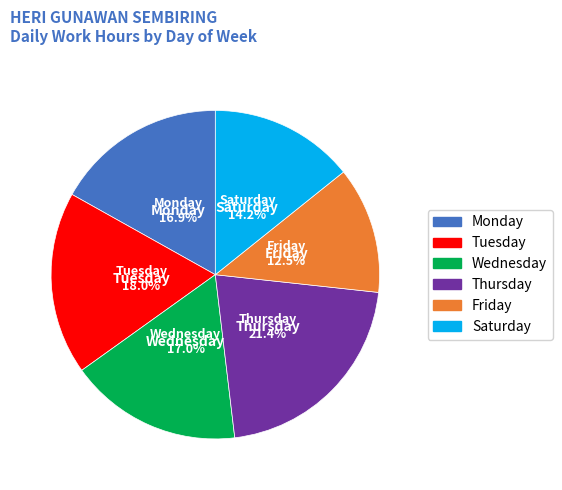

Is there a majority slice in this chart?

No